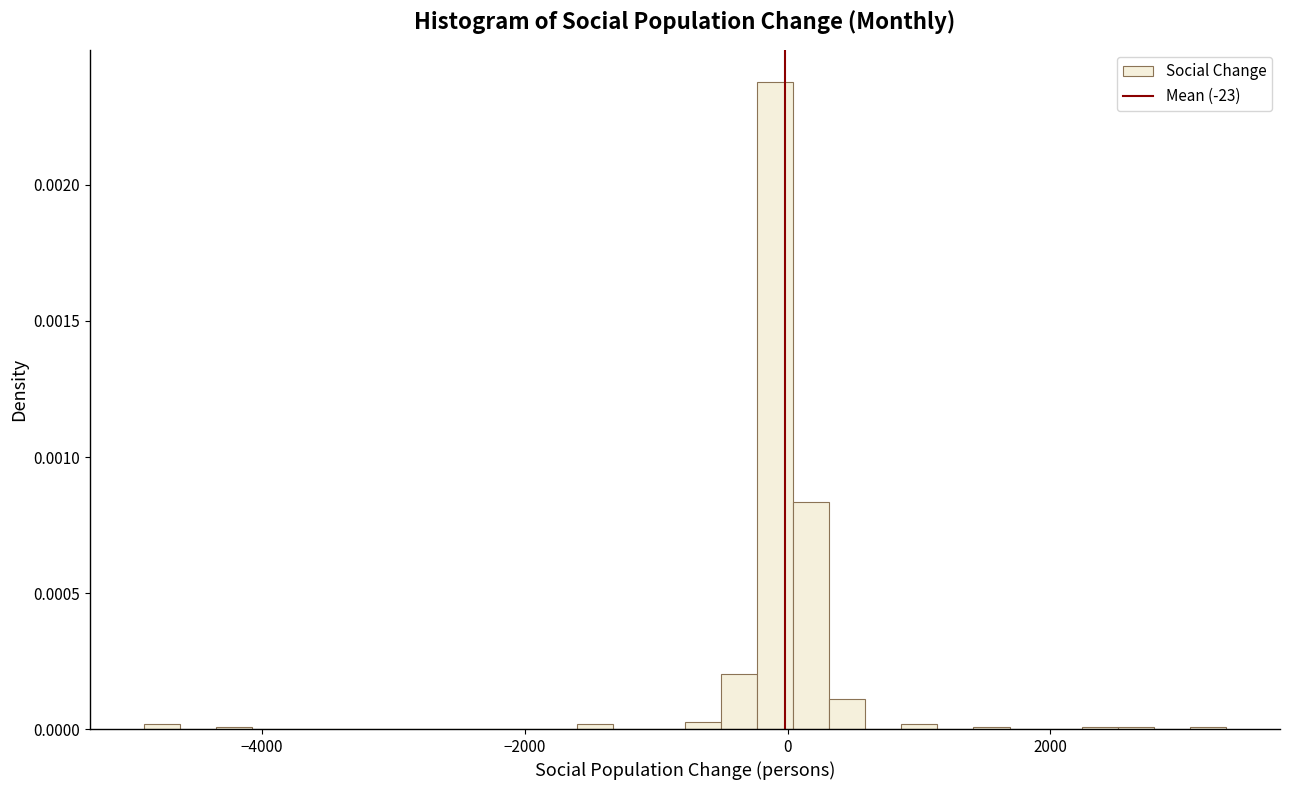

Around what value on the x-axis is the tallest bar? Give the approximate position of its centre, as read against the axis.

0